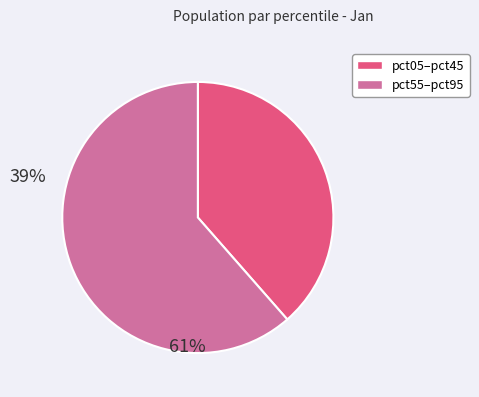

Does any single category account for the majority?

Yes